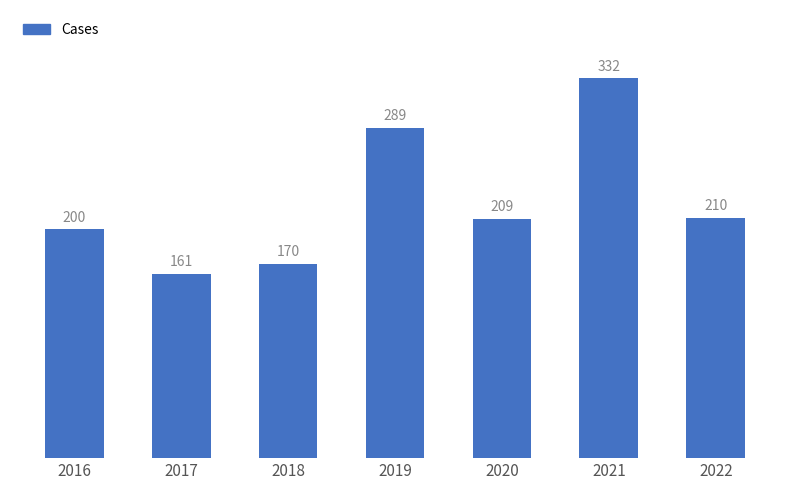

How many bars are there in total?

7